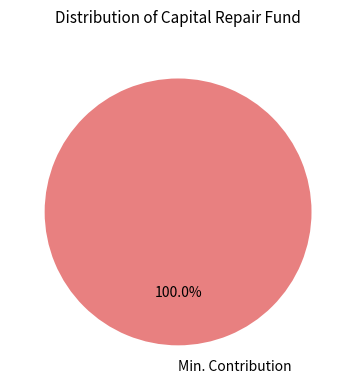

Does any single category account for the majority?

Yes